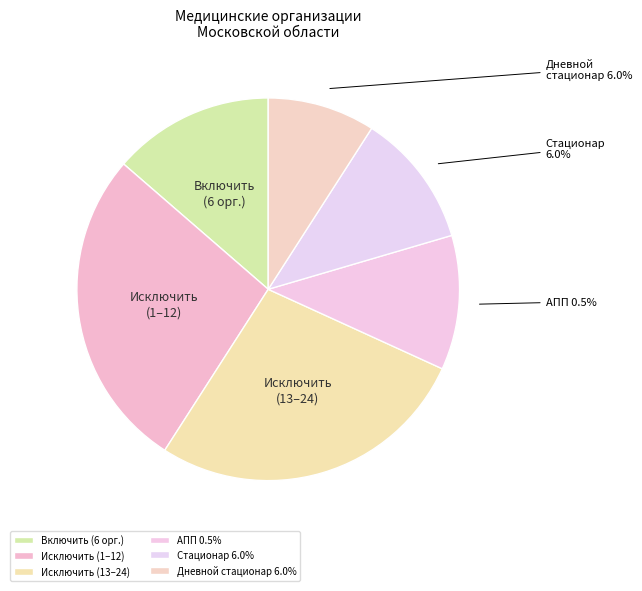

Does any single category account for the majority?

No